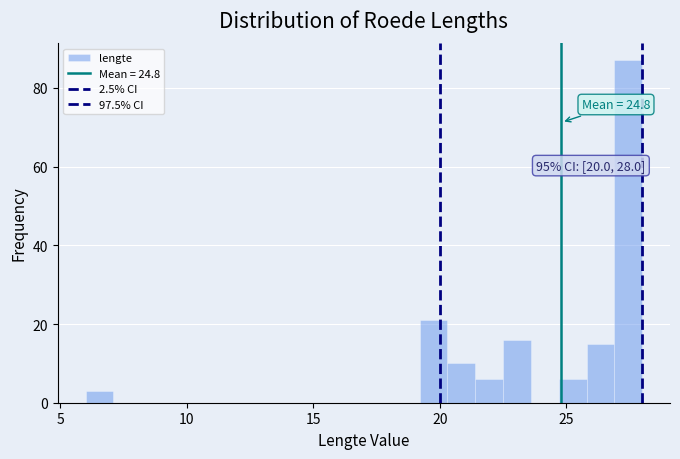

Read against the x-axis, roughly where is the centre of the tallest bar?

27.5